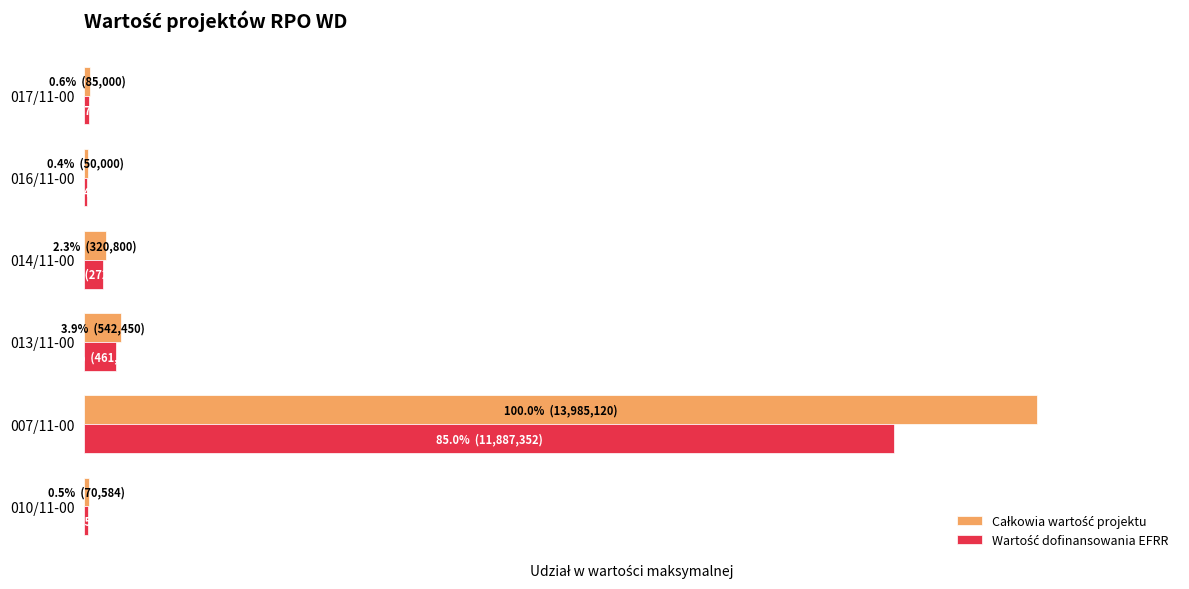

What are all the series names shown in the legend?

Całkowia wartość projektu, Wartość dofinansowania EFRR